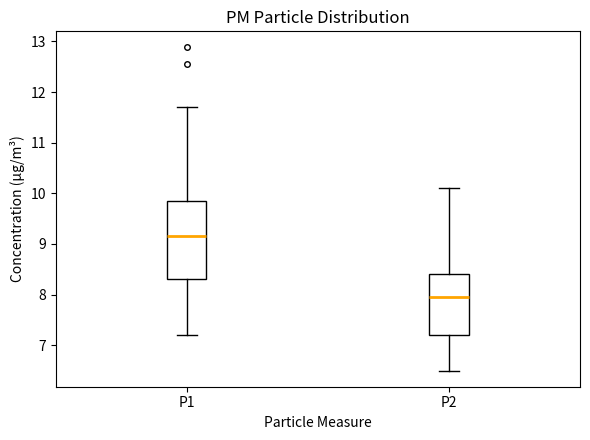

Where is the lower edge of the box for P1 on the y-axis? The values are not printed on the chart, so give them approximately, as read against the axis.

8.3